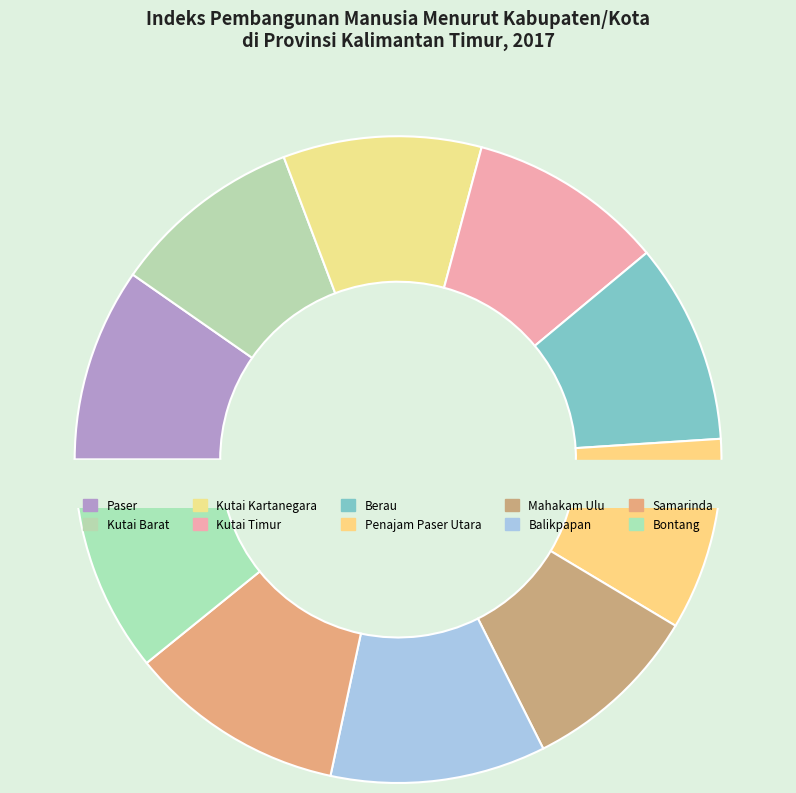

Does Bontang account for over 50% of the chart?

No